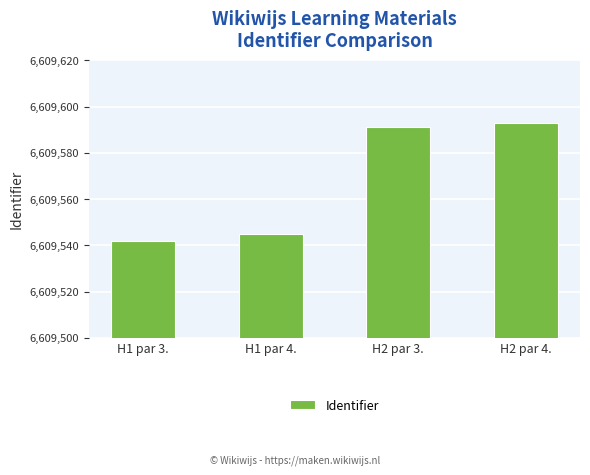

How many bars are there in total?

4